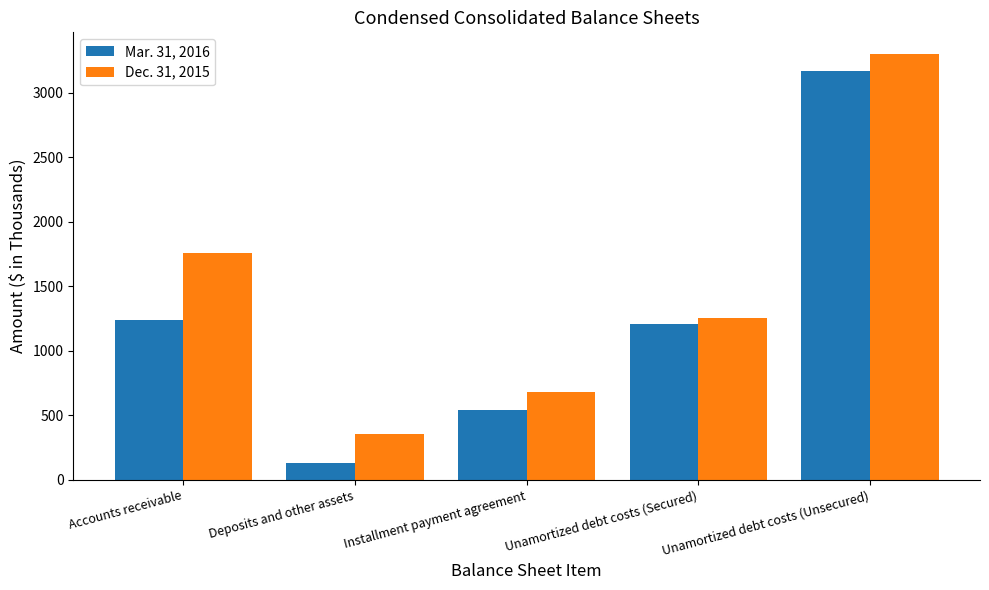

How many distinct data groups are displayed?

2